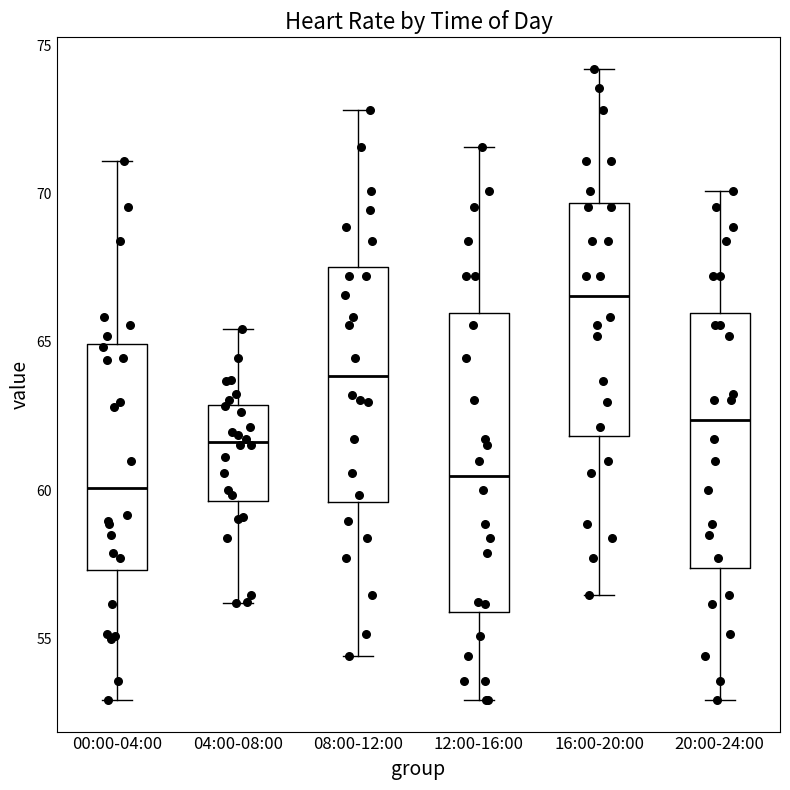

Comparing the boxes themselves (not the whiskers), which one is the tallest?

12:00-16:00